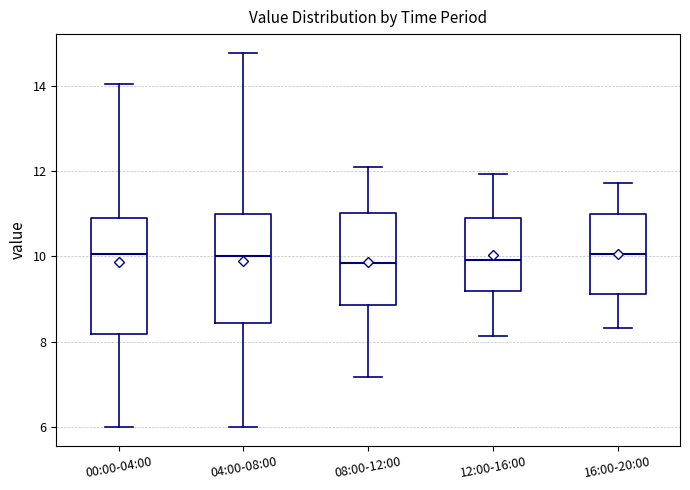

Reading left to right, read every box against the y-axis: the position of its median line, the range the box covers, and the ends of its whiskers. The values are not printed on the chart, so give them approximately, as read against the axis.

00:00-04:00: median 10.0, box 8.2 to 11.0, whiskers 6.0 to 14.0
04:00-08:00: median 10.0, box 8.4 to 11.0, whiskers 6.0 to 14.8
08:00-12:00: median 9.8, box 8.8 to 11.0, whiskers 7.2 to 12.2
12:00-16:00: median 10.0, box 9.2 to 10.8, whiskers 8.2 to 12.0
16:00-20:00: median 10.0, box 9.2 to 11.0, whiskers 8.4 to 11.8